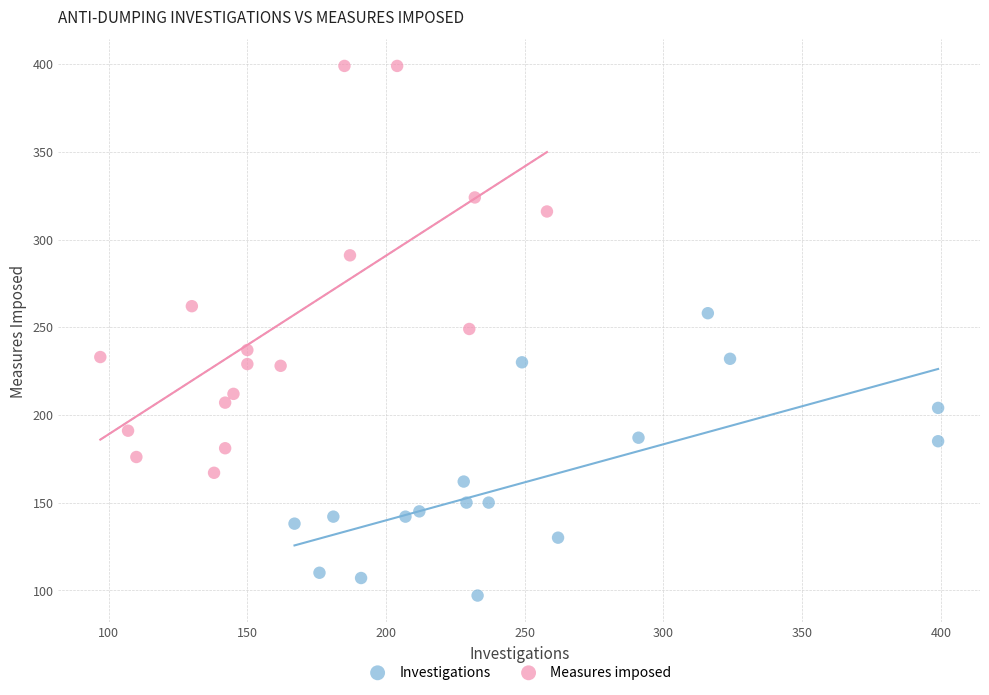

Which series has the widest spread of Y values?

Measures imposed